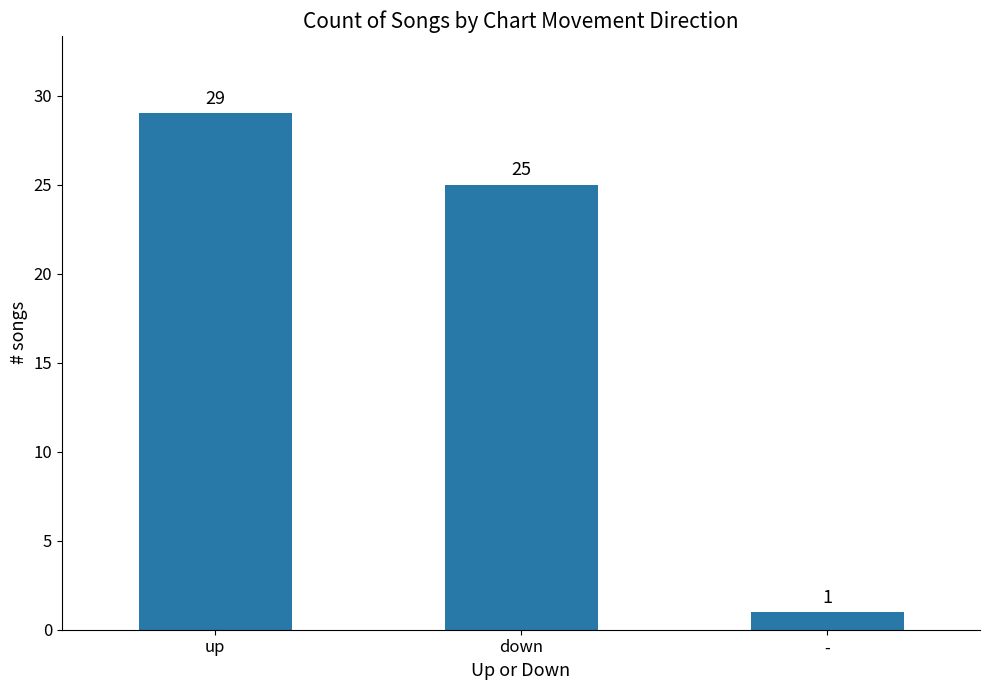

Rank the categories by value from highest to lowest.

up, down, -